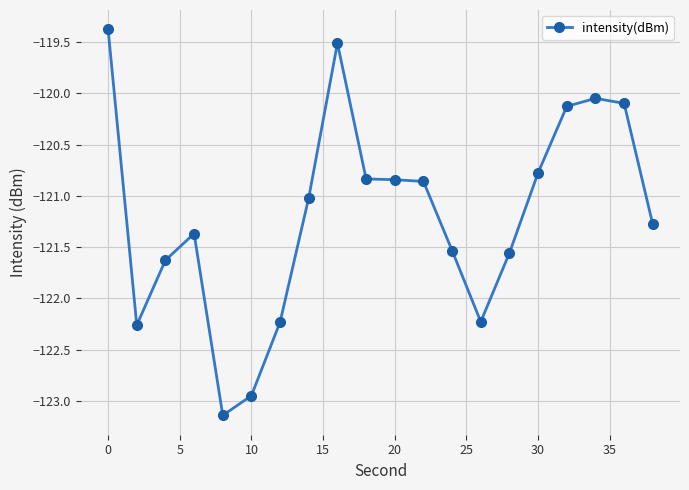

What is the average value?

-121.2